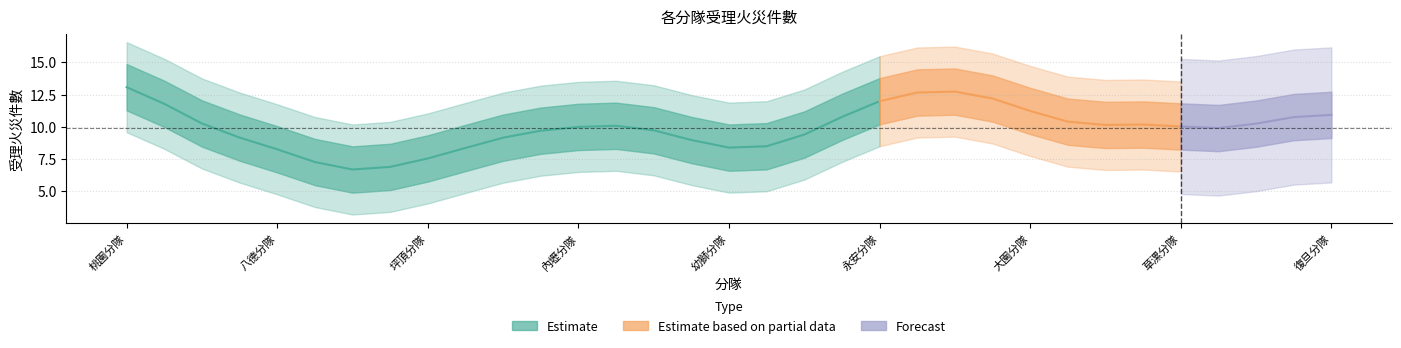

Count the number of values greater than 10.

15